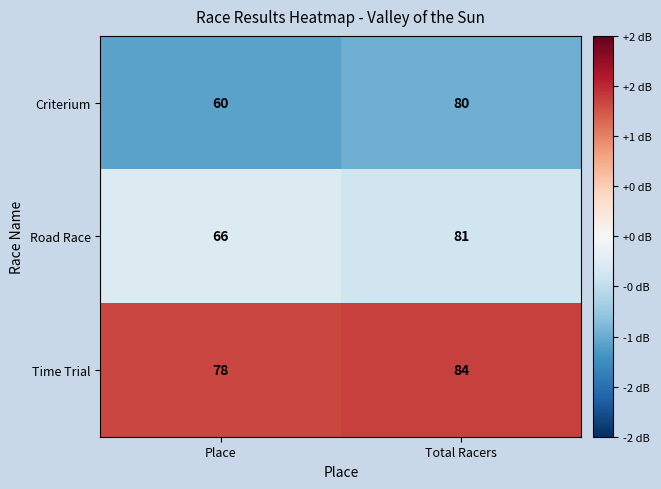

What is the approximate value of Criterium at Place, to the nearest 5?

60